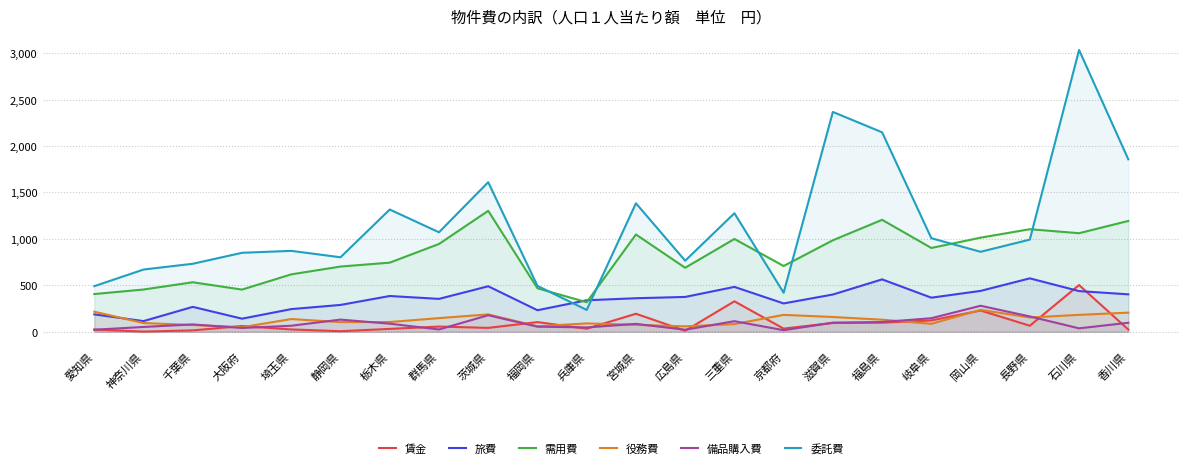

Which has a higher value, 岡山県 or 京都府?

岡山県